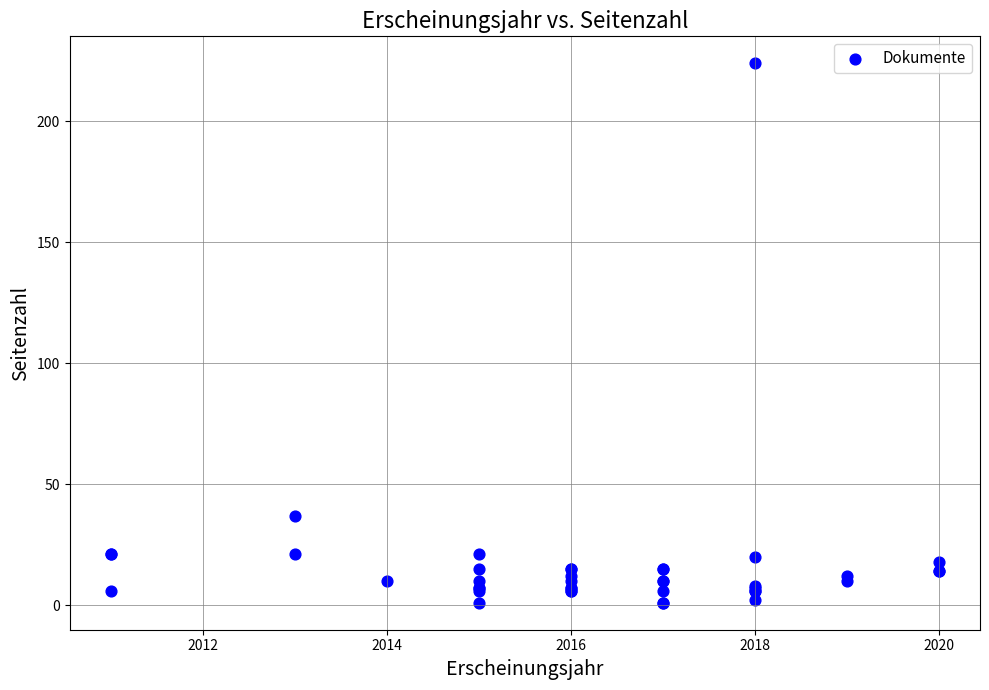

What Y value in the scatter plot is closest to 112?

37